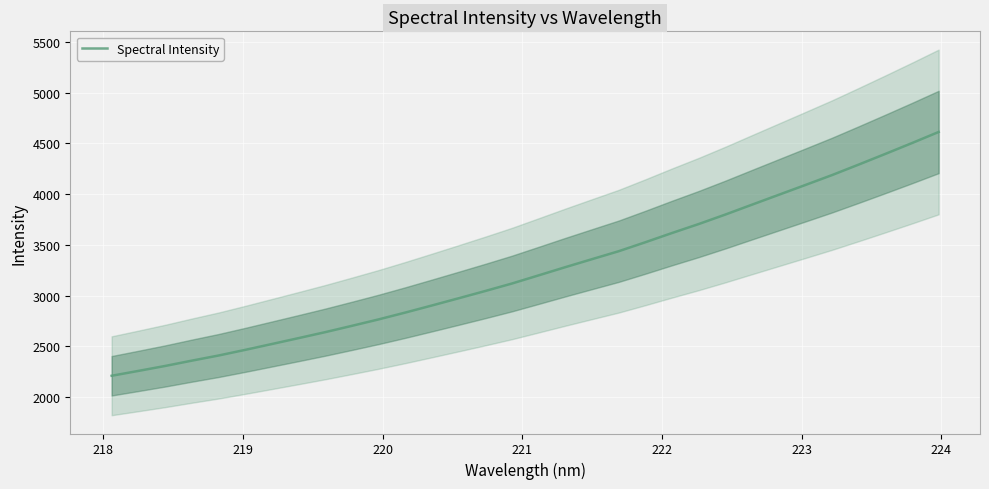

Count the number of categories in the chart.

32